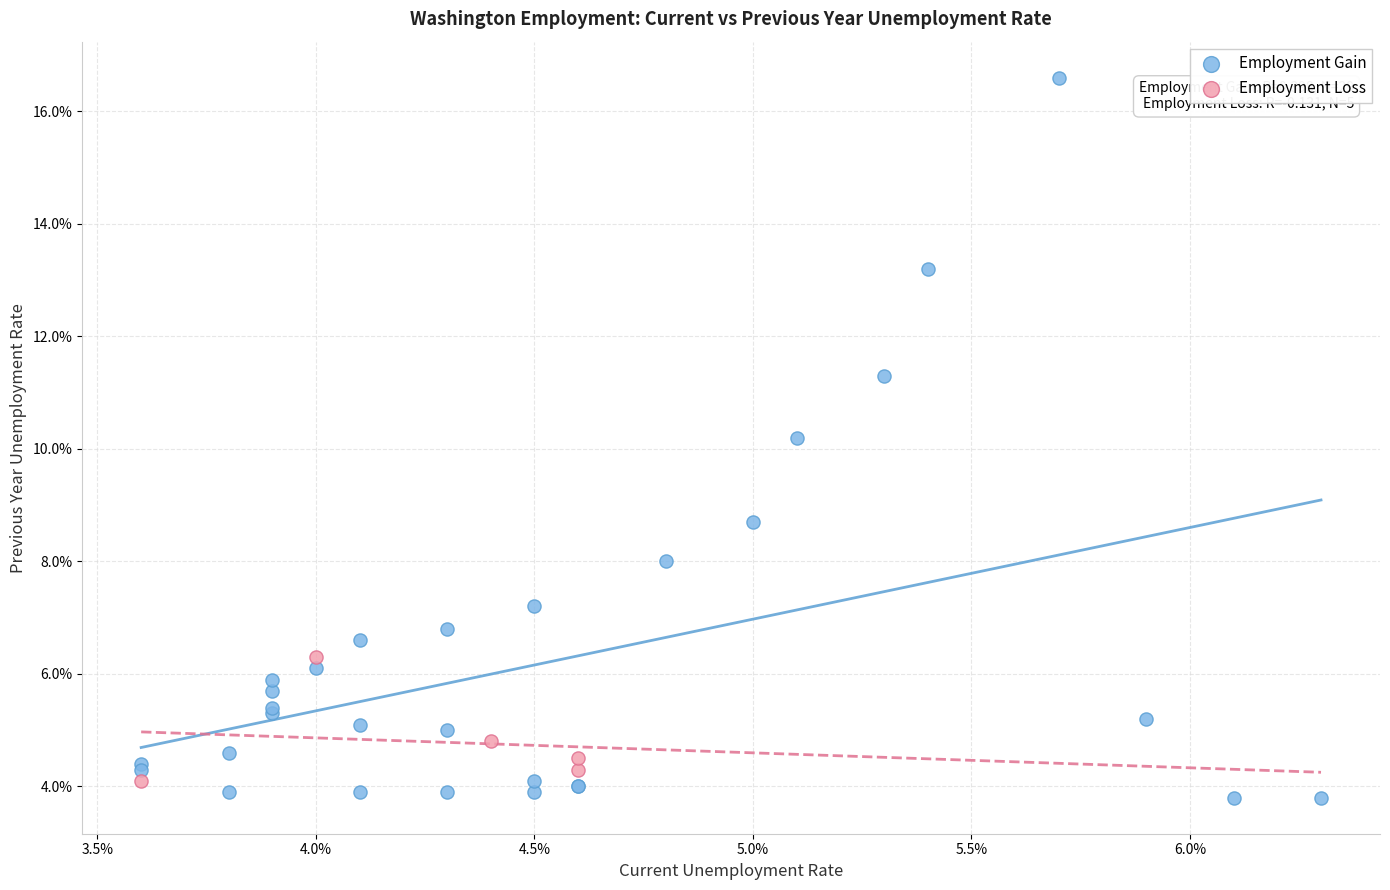

What are all the series names shown in the legend?

Employment Gain, Employment Loss